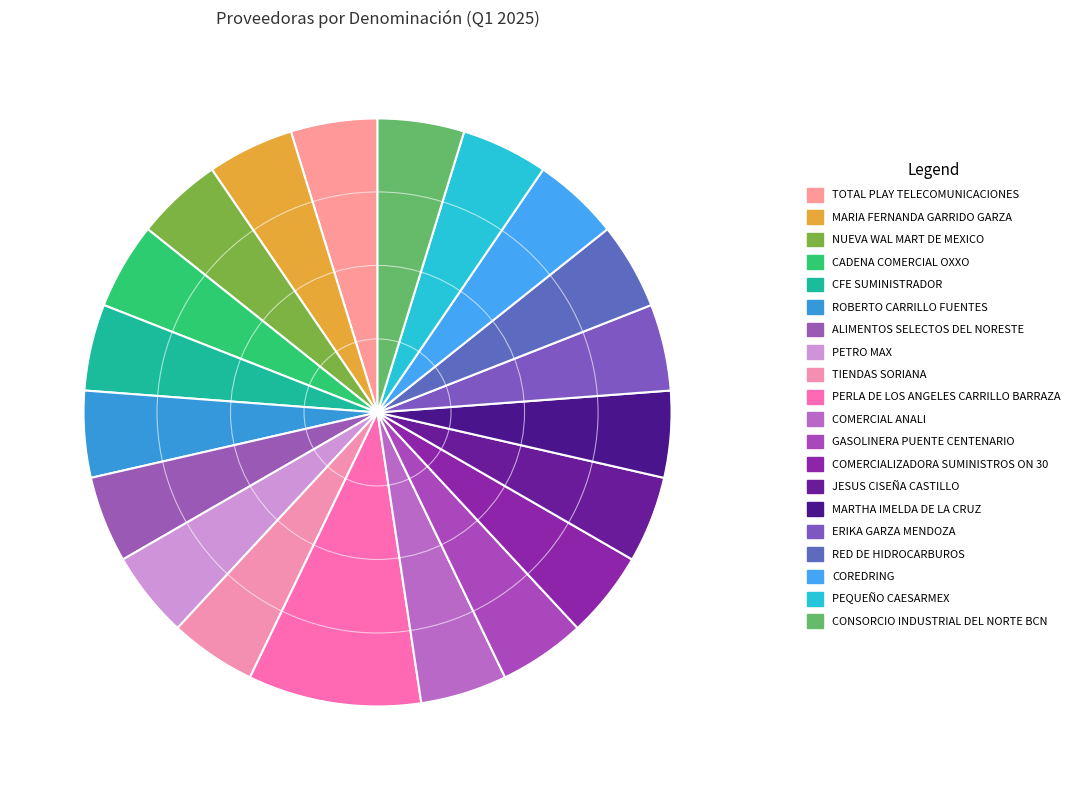

Count the number of slices in the pie.

20